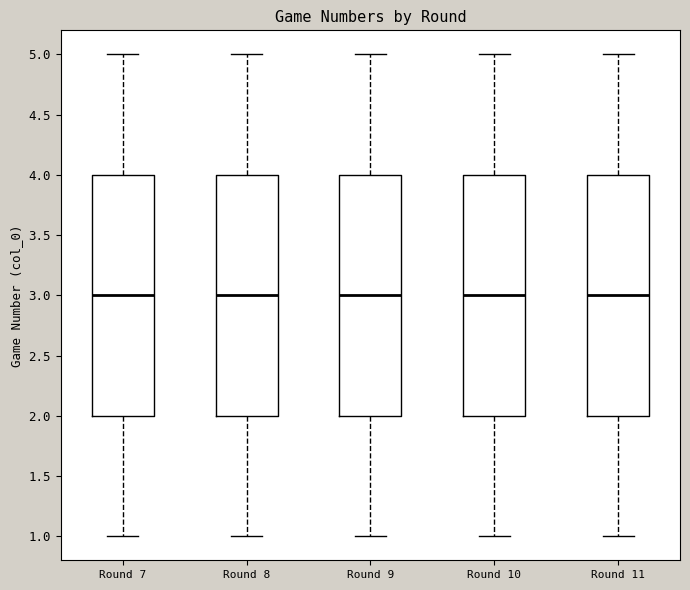

Where is the upper edge of the box for Round 11 on the y-axis? The values are not printed on the chart, so give them approximately, as read against the axis.

4